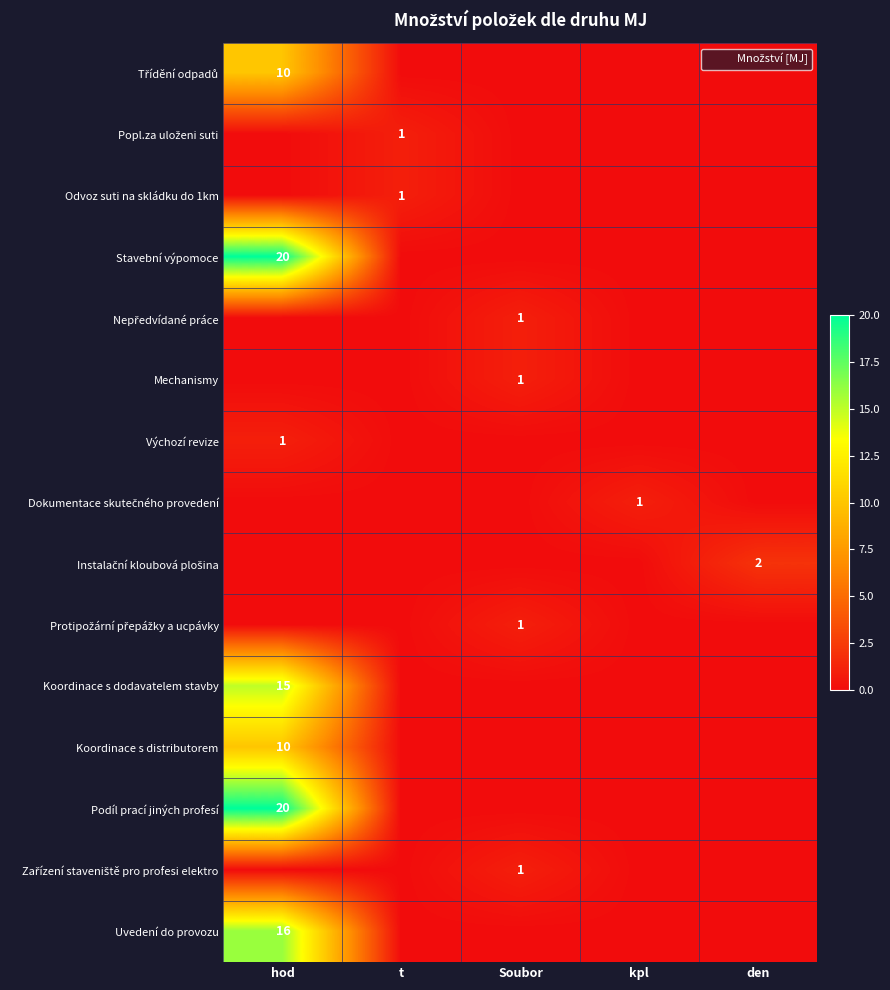

List the labels in order of Podíl prací jiných profesí value, largest first.

hod, t, Soubor, kpl, den